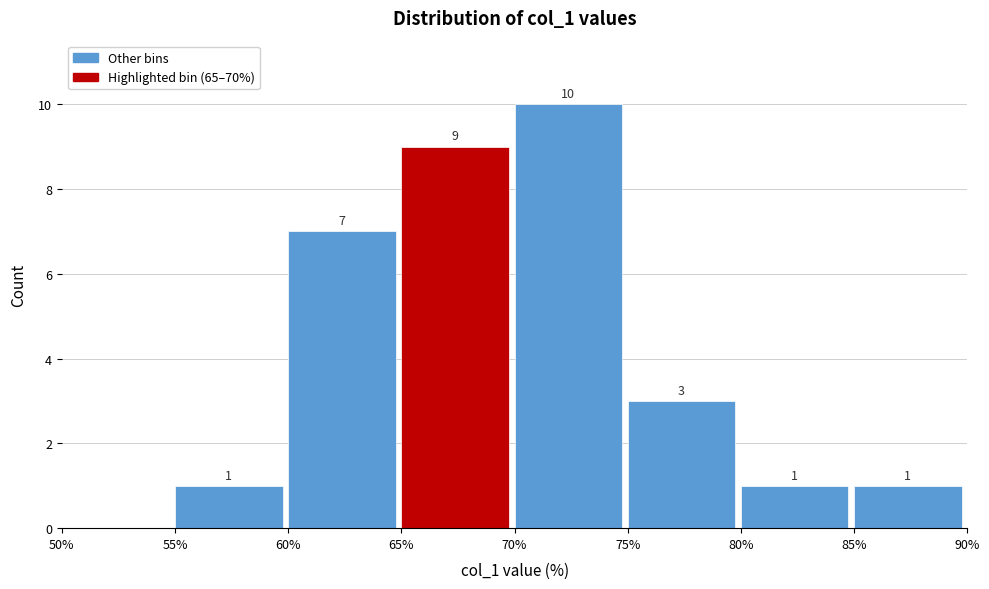

Over which range of the x-axis is the bar tallest?

70% to 75%